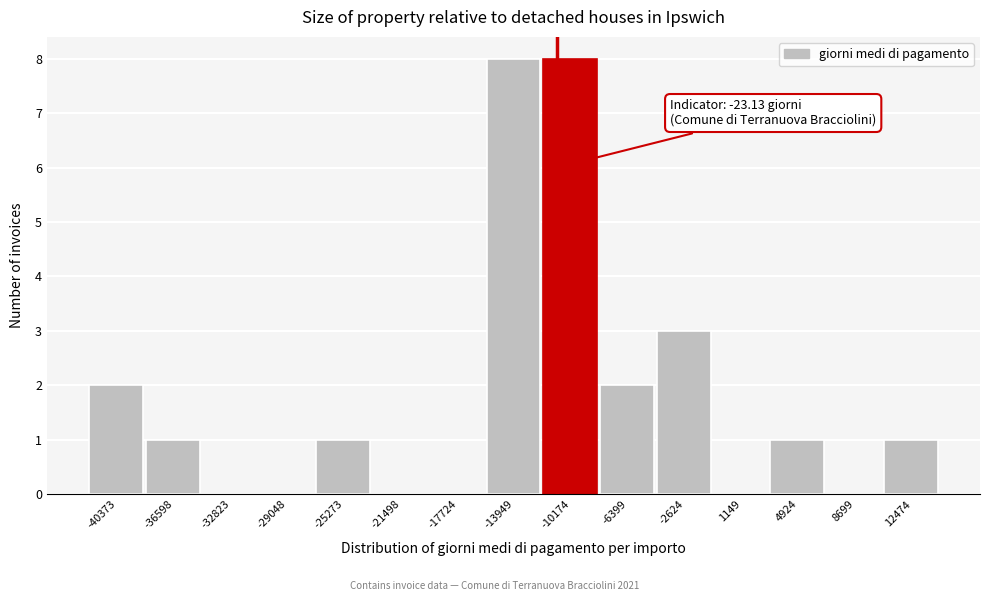

Reading left to right, extract all data points from this chart.

-40373=2	-36598=1	-32823=0	-29048=0	-25273=1	-21498=0	-17724=0	-13949=8	-10174=8	-6399=2	-2624=3	1149=0	4924=1	8699=0	12474=1